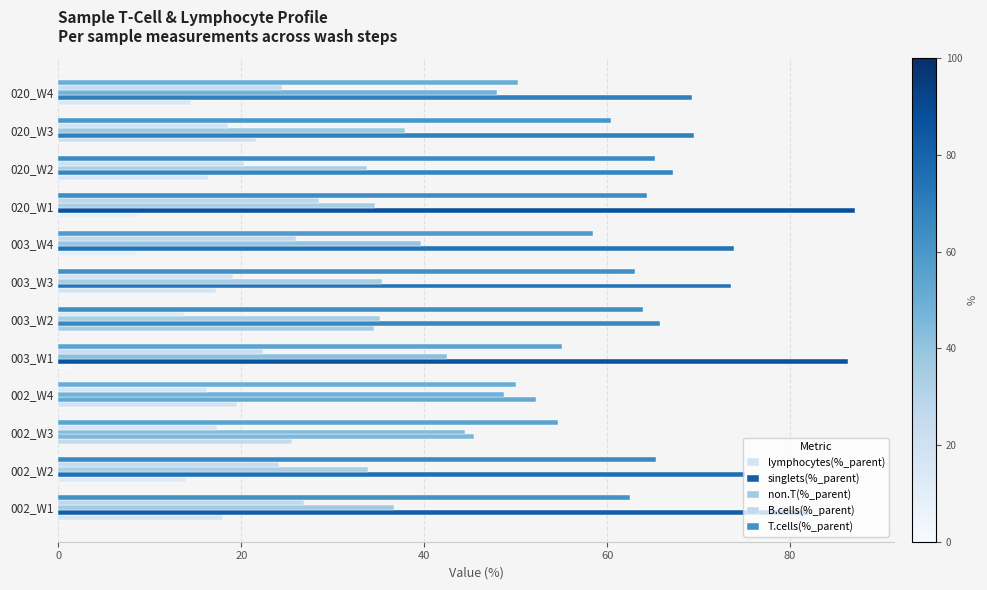

Count the number of categories in the chart.

12